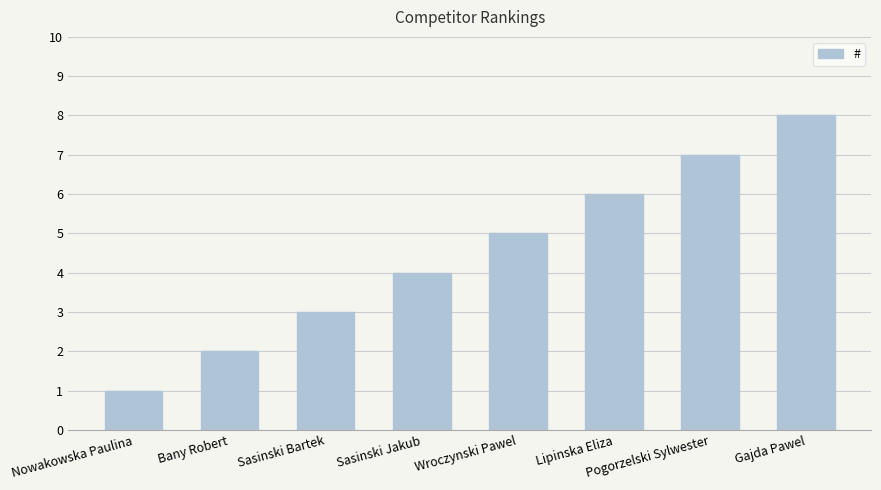

Rank the categories by value from lowest to highest.

Nowakowska Paulina, Bany Robert, Sasinski Bartek, Sasinski Jakub, Wroczynski Pawel, Lipinska Eliza, Pogorzelski Sylwester, Gajda Pawel